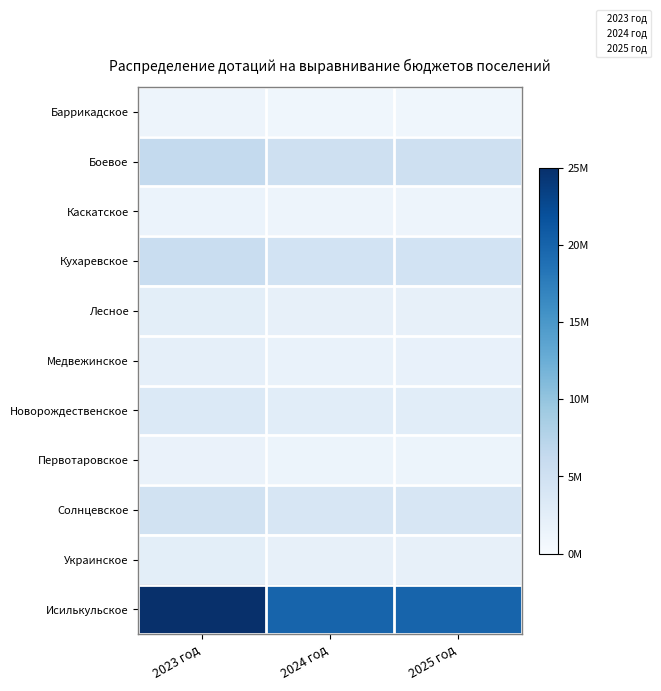

Which label corresponds to the largest value in the chart?

2023 год